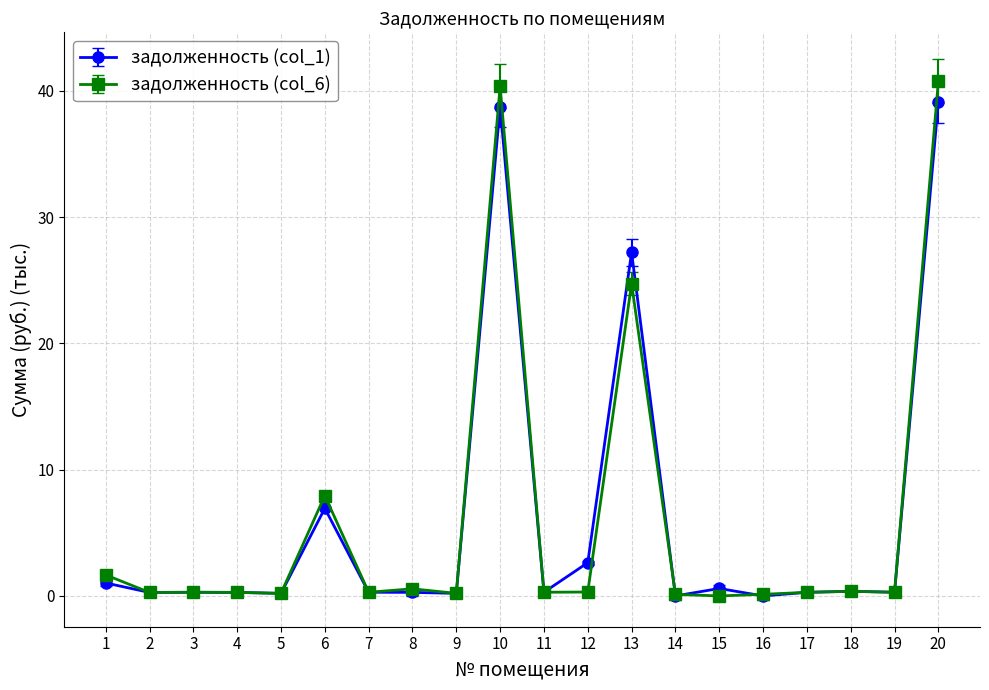

Where is задолженность (col_6) nearest to the value 20?

13